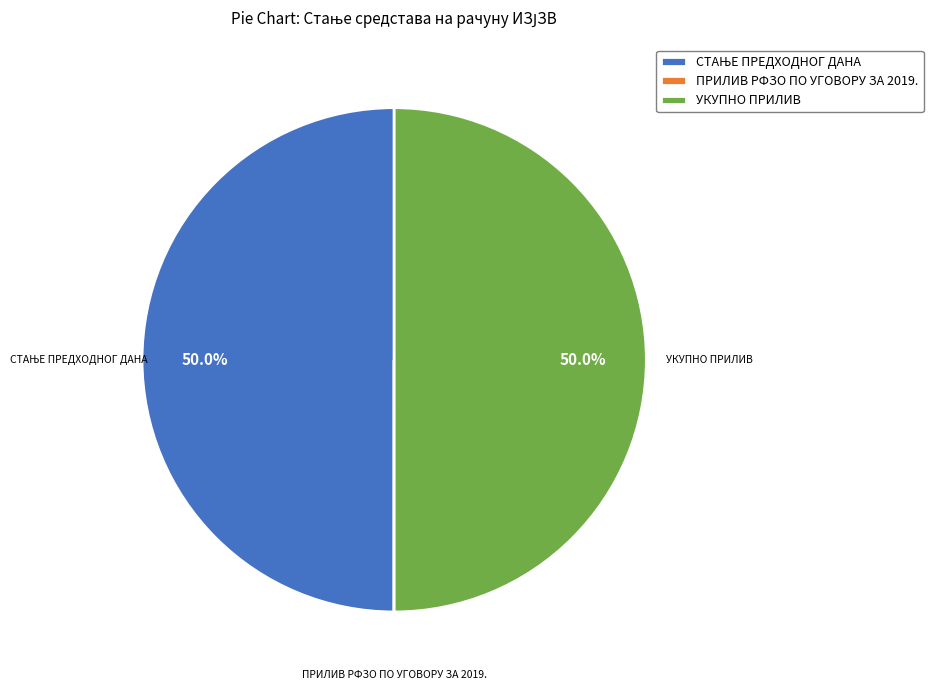

To the nearest percent, what percentage of the pie is УКУПНО ПРИЛИВ?

50%